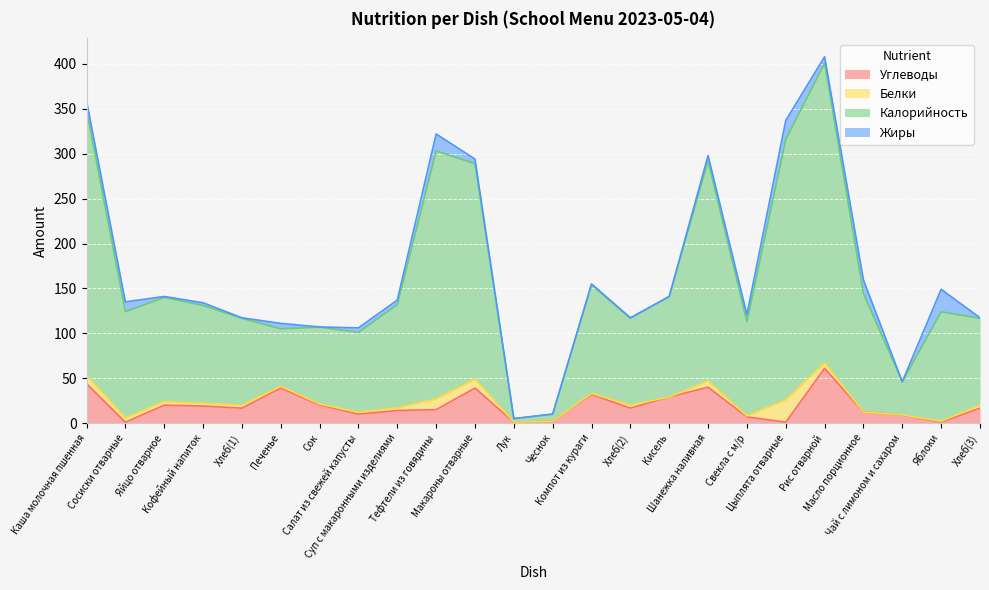

Where does the Углеводы series first go above 16?

Каша молочная пшенная